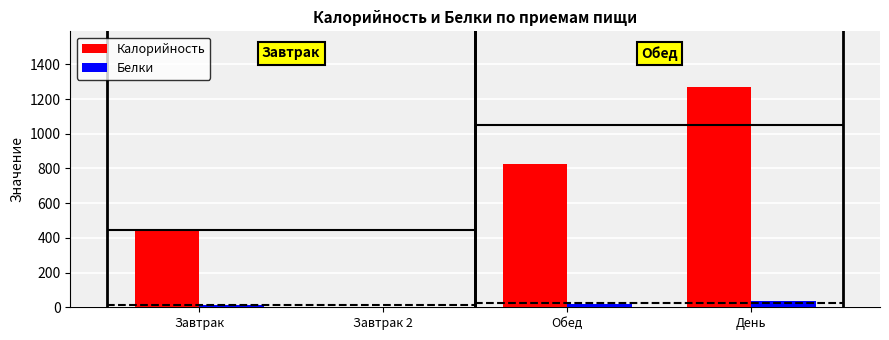

At which category is the sum across all series the highest?

День